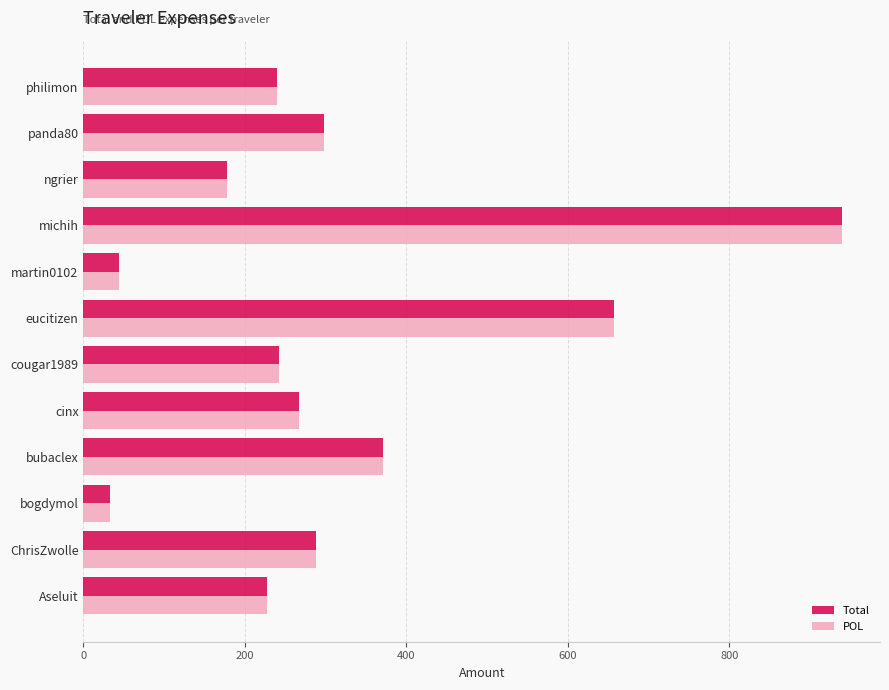

At which label does Total reach its peak?

michih